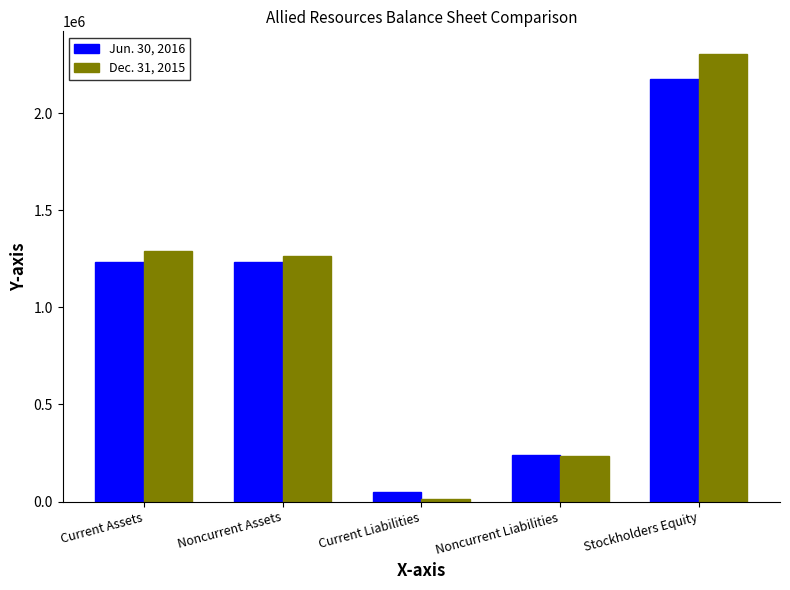

The value of Dec. 31, 2015 at Stockholders Equity is 2306148. True or false?

True